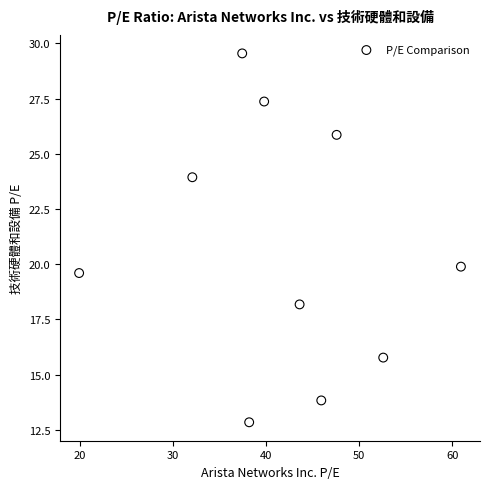

What Y value in the scatter plot is closest to 21?

19.9